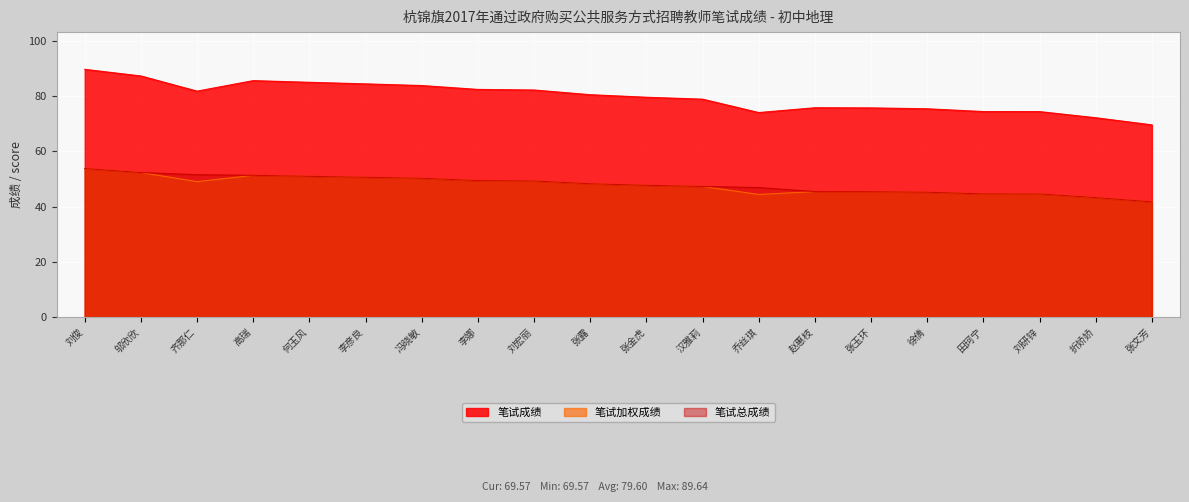

The value of 笔试加权成绩 at 李娜 is 49.4. True or false?

True